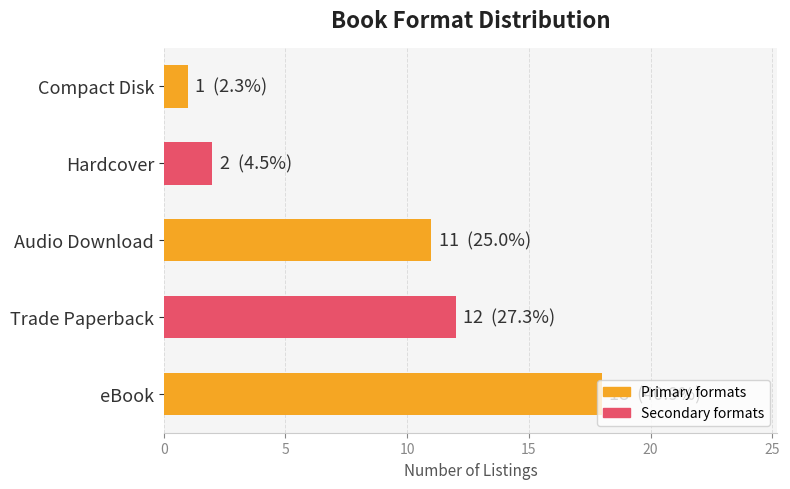

Which category has the lowest value across all series?

Compact Disk